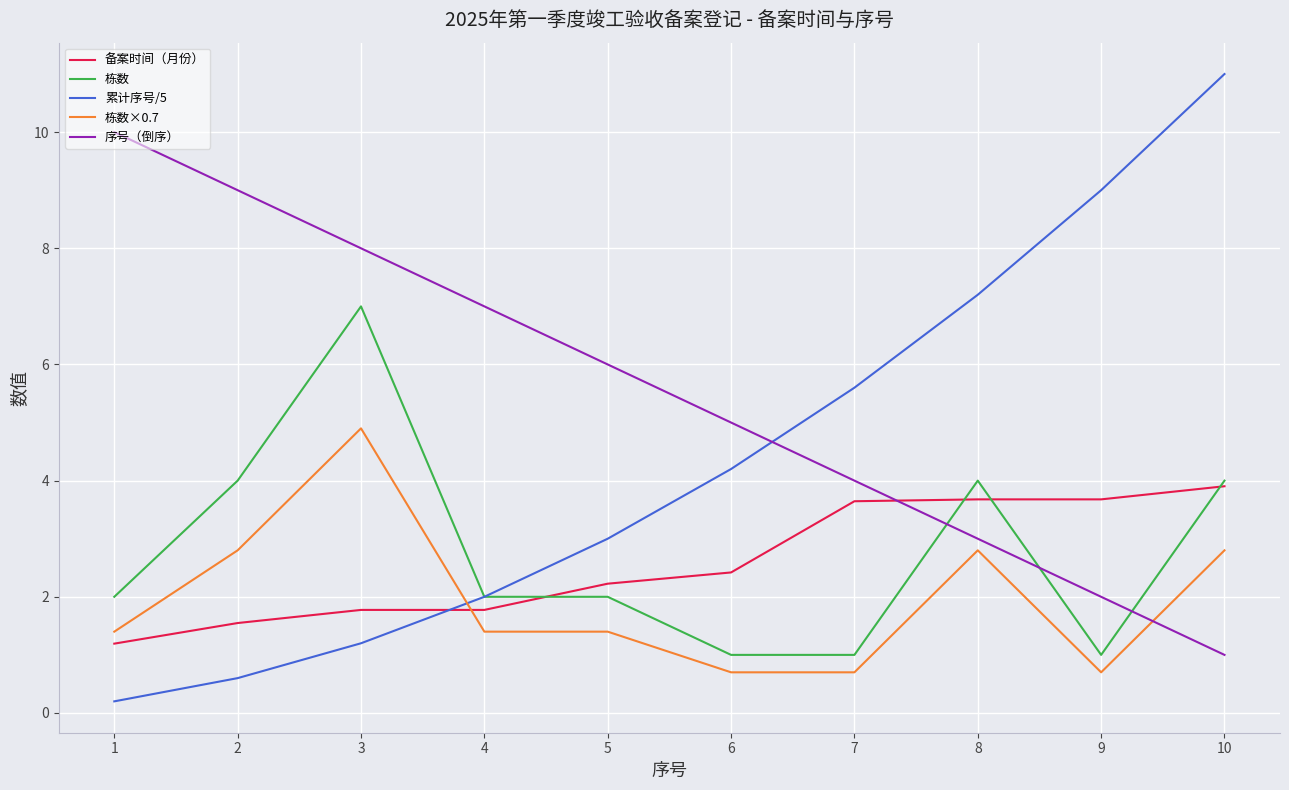

How many values in the 栋数×0.7 series are below 1?

3